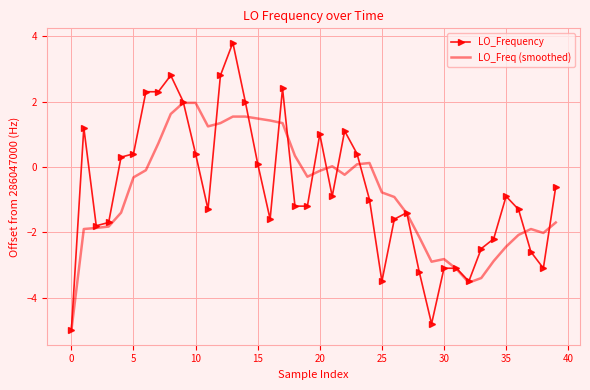

What is the lowest value of the LO_Freq (smoothed) series?

-5.0